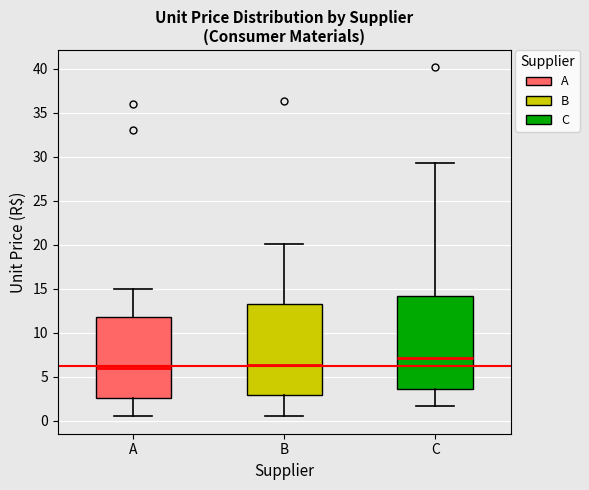

Where does the upper whisker of the box for A end on the y-axis? The values are not printed on the chart, so give them approximately, as read against the axis.

15.0